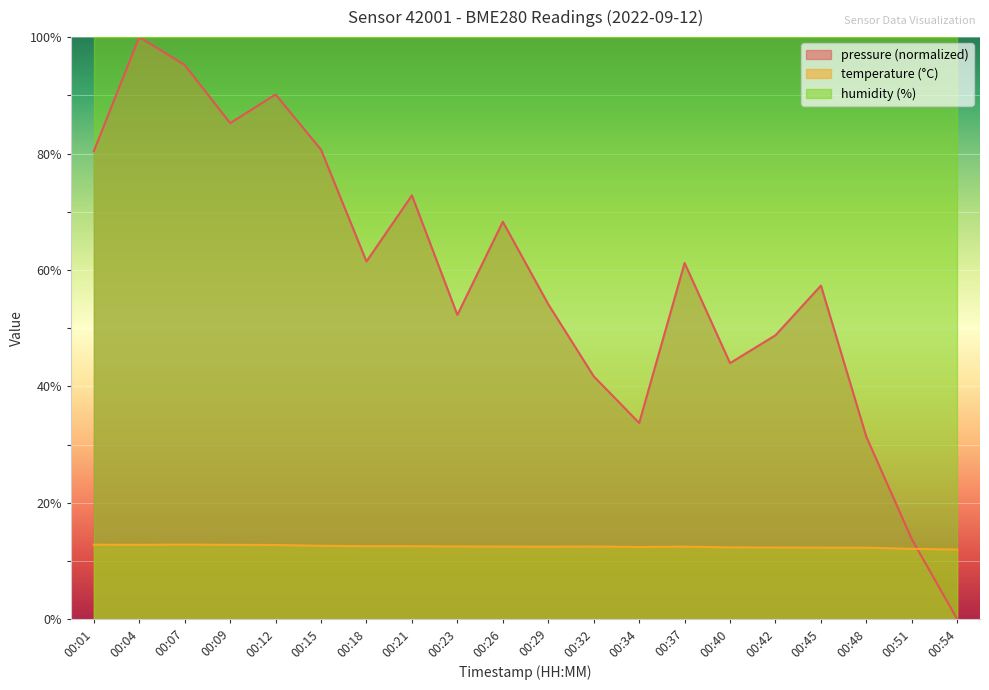

List the labels in order of pressure value, largest first.

00:04, 00:07, 00:12, 00:09, 00:15, 00:01, 00:21, 00:26, 00:18, 00:37, 00:45, 00:29, 00:23, 00:42, 00:40, 00:32, 00:34, 00:48, 00:51, 00:54